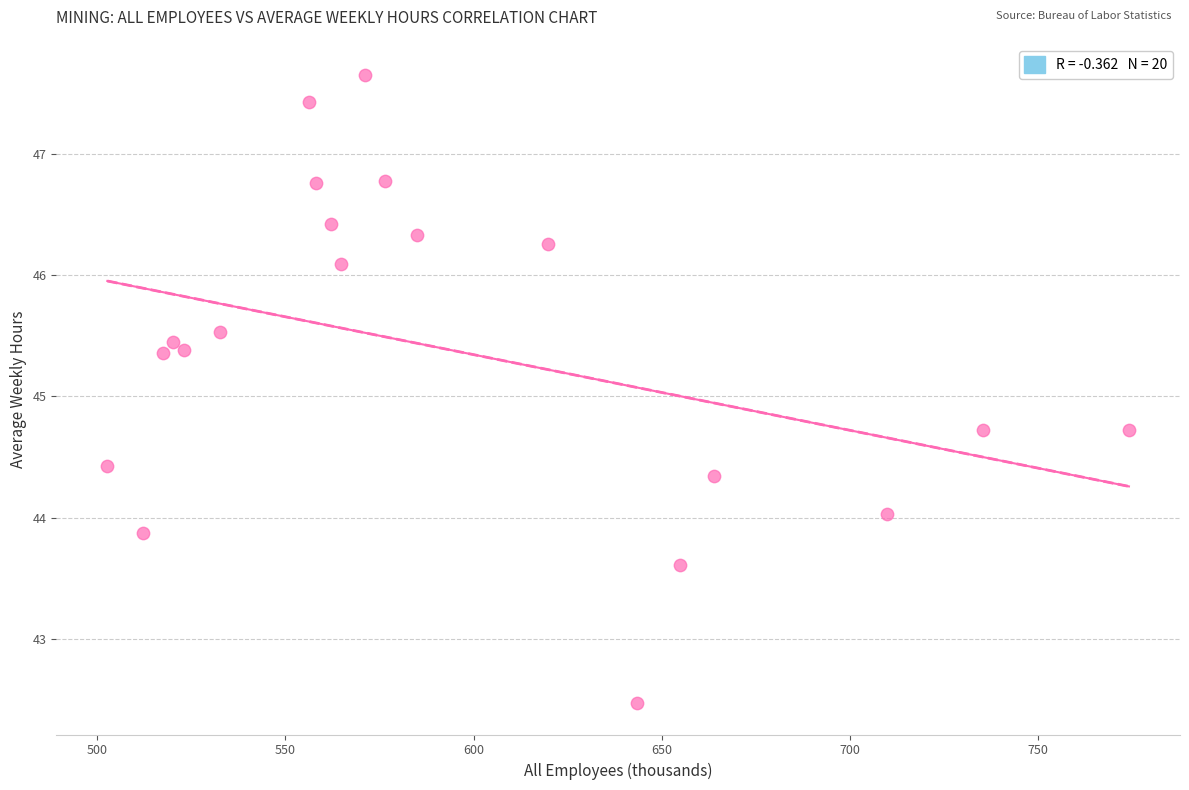

What is the range of X values (max minus min)?

271.4